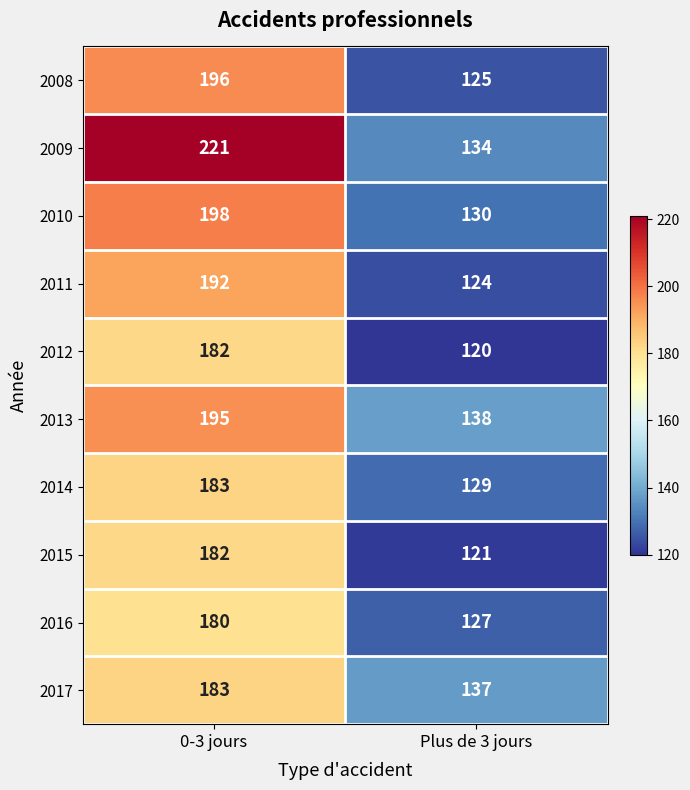

True or false: 2008 has a value of 125 at Plus de 3 jours.

True